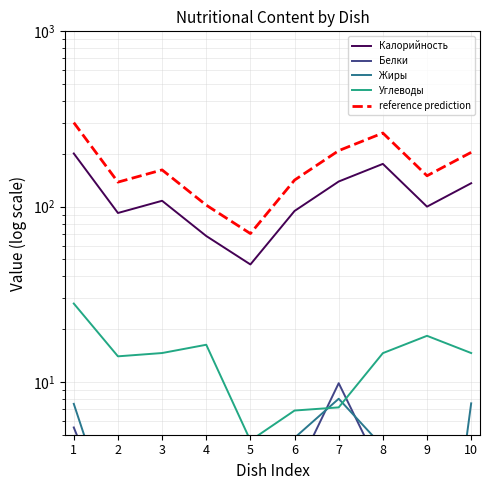

At which label does Жиры reach its peak?

7